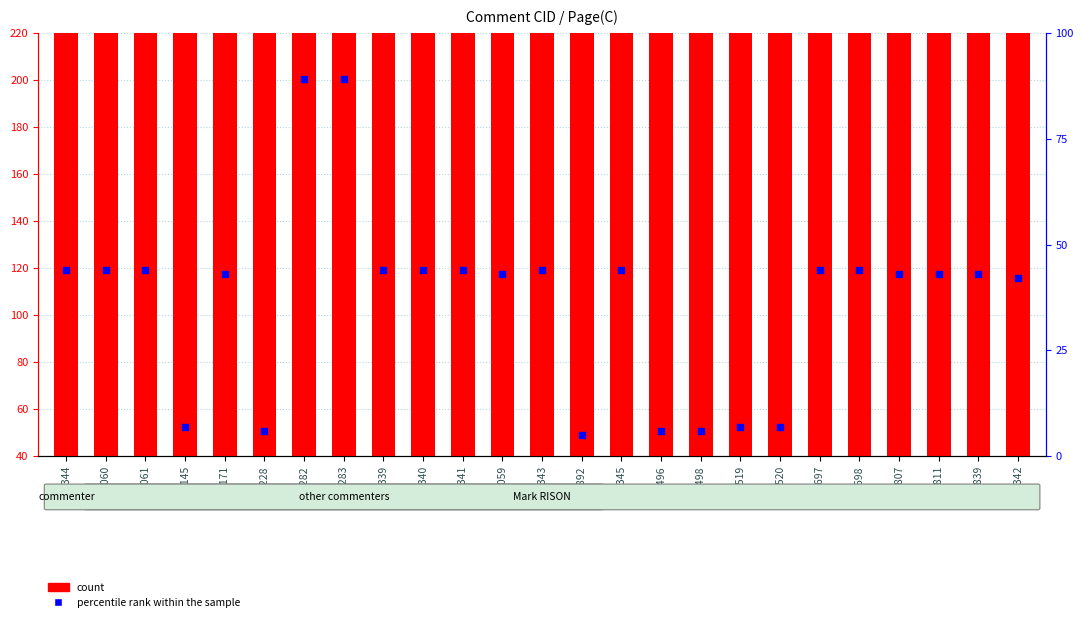

Which series contains the lowest Y value?

percentile rank within the sample